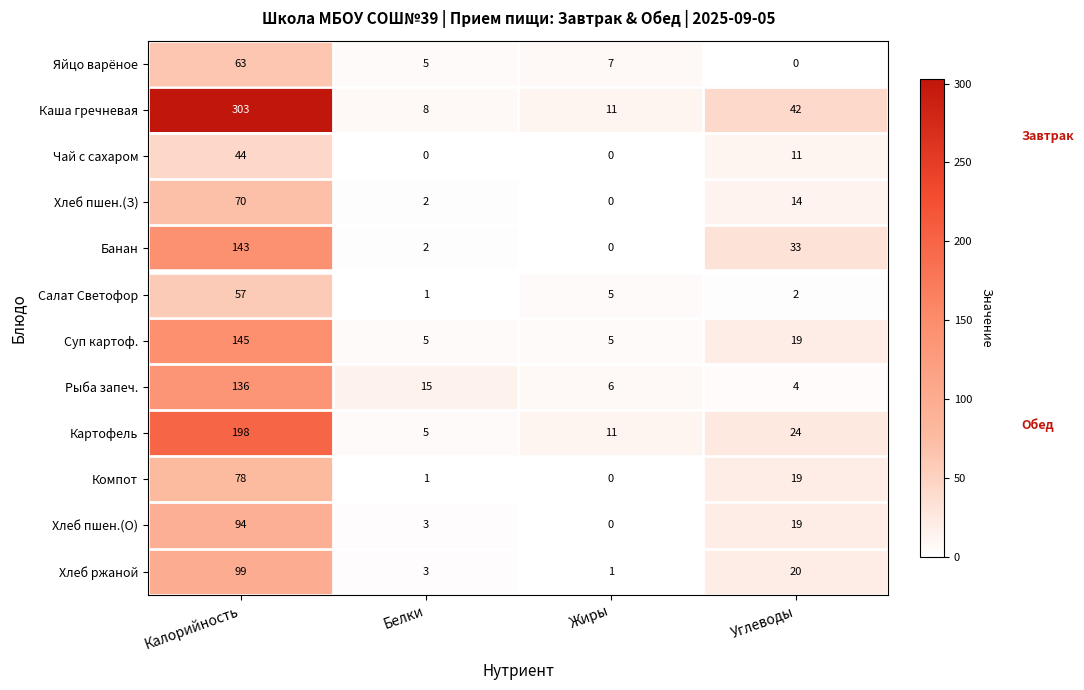

What is the maximum value shown in the chart?

303